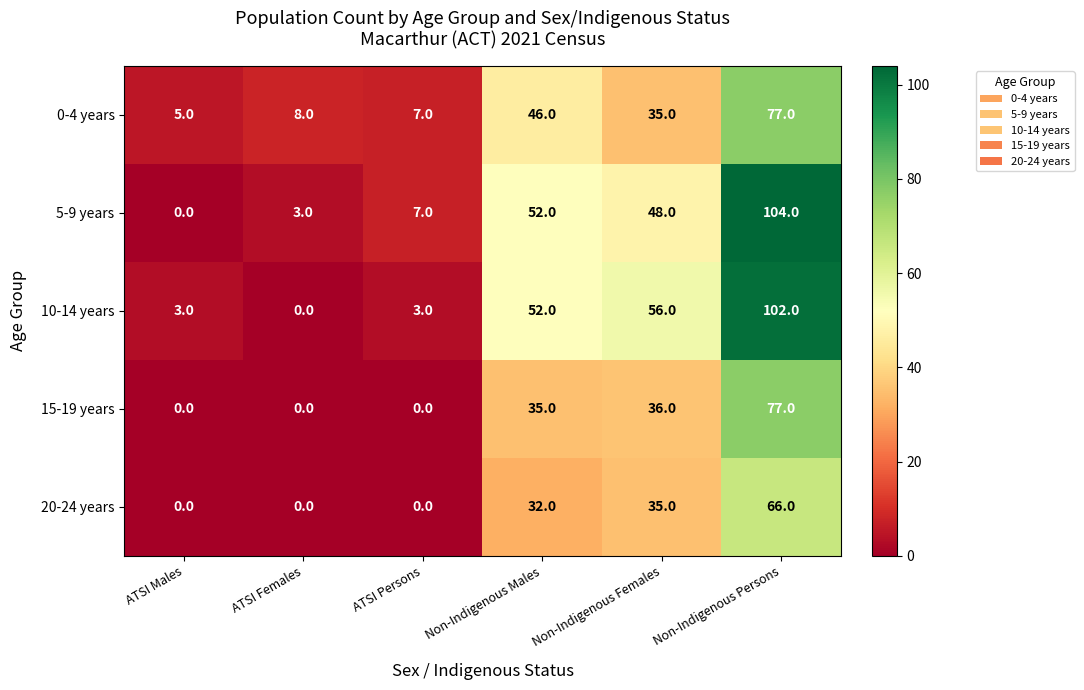

What is the sum of the 20-24 years values at ATSI Females and Non-Indigenous Females?

35